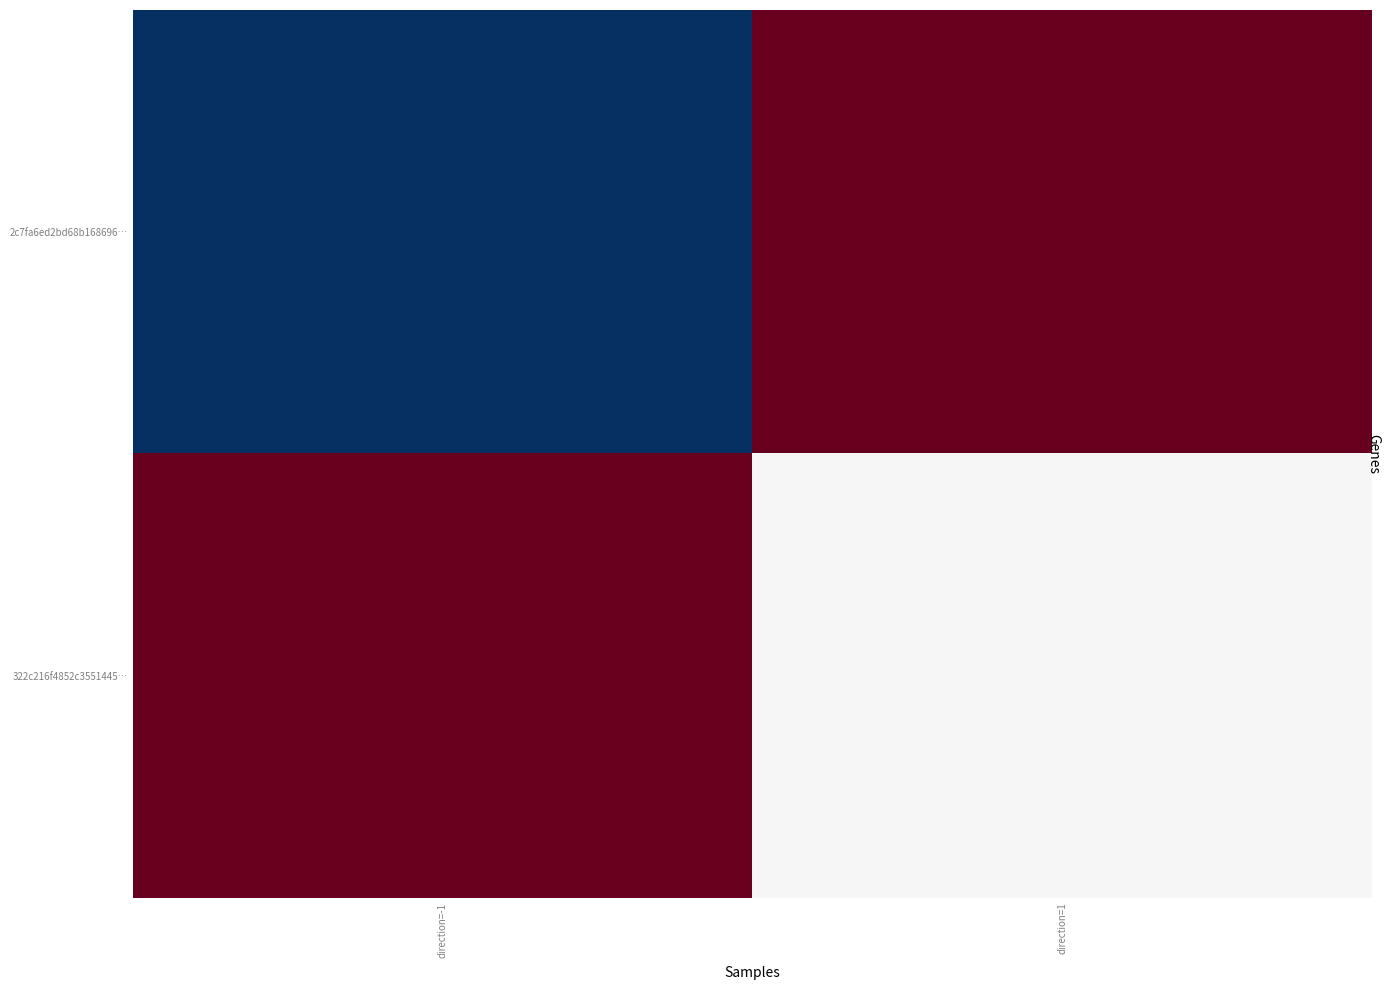

Which series has the largest range (max minus min)?

2c7fa6ed2bd68b168696…